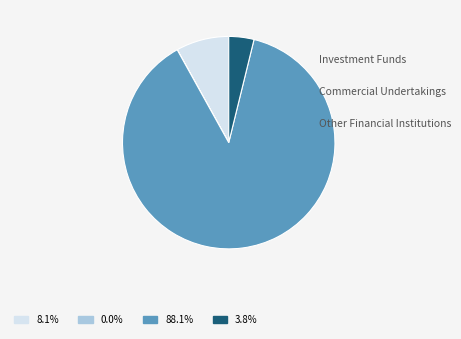

How many slices are in this pie chart?

4